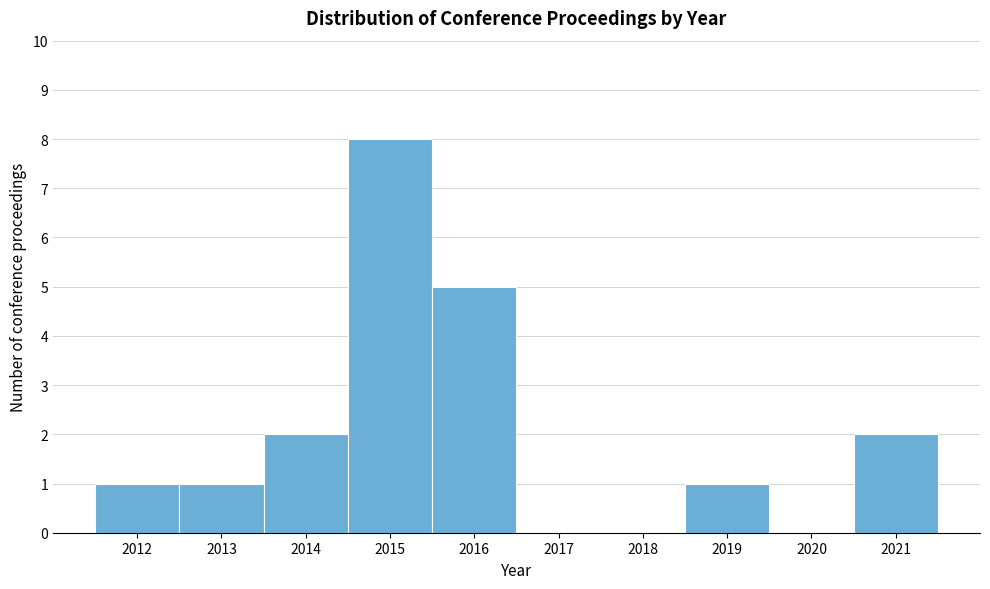

Reading left to right, transcribe this chart: for each bar, give the range it covers on the x-axis and its height. The values are not printed on the chart, so give them approximately, as read against the axis.

2011.5 to 2012.5: 1
2012.5 to 2013.5: 1
2013.5 to 2014.5: 2
2014.5 to 2015.5: 8
2015.5 to 2016.5: 5
2016.5 to 2017.5: 0
2017.5 to 2018.5: 0
2018.5 to 2019.5: 1
2019.5 to 2020.5: 0
2020.5 to 2021.5: 2